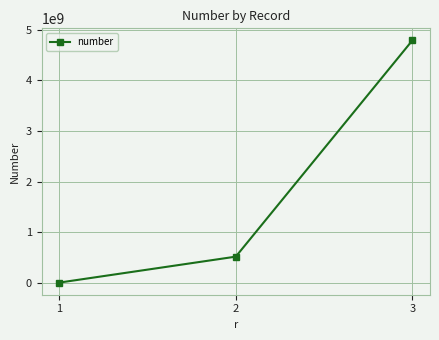

What is the difference between the values at 2 and 1?

511908000